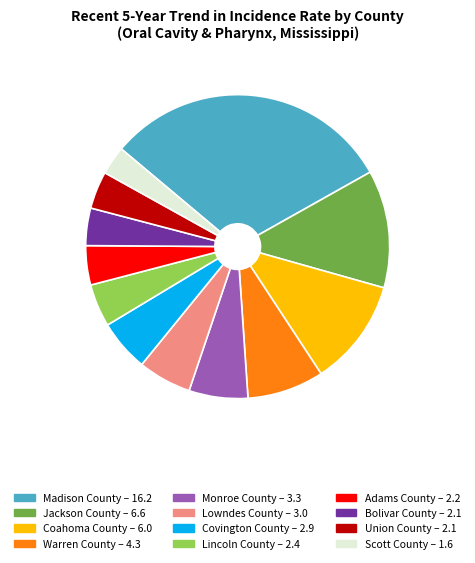

True or false: Scott County accounts for 3% of the total.

True